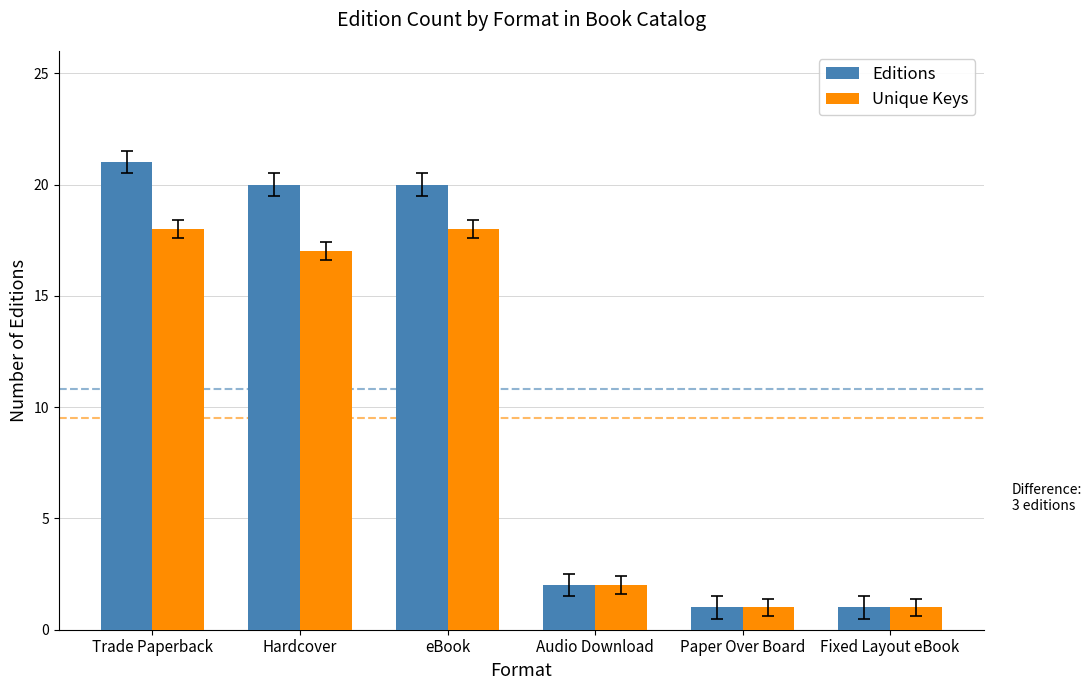

What is the greatest value displayed?

21